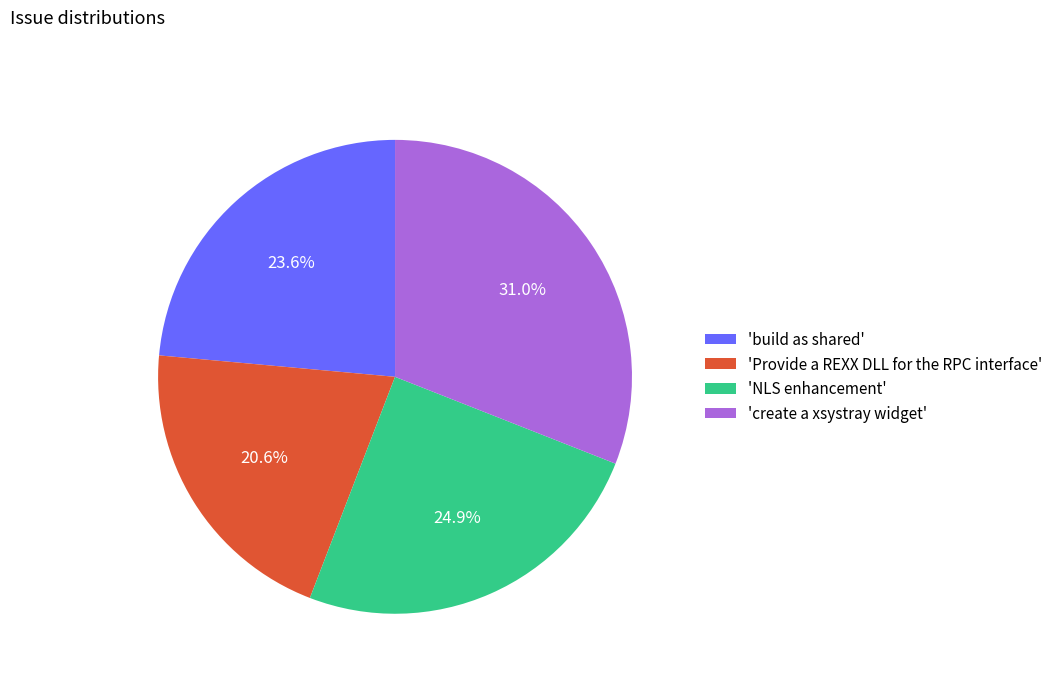

Which slice is the smallest?

'Provide a REXX DLL for the RPC interface'